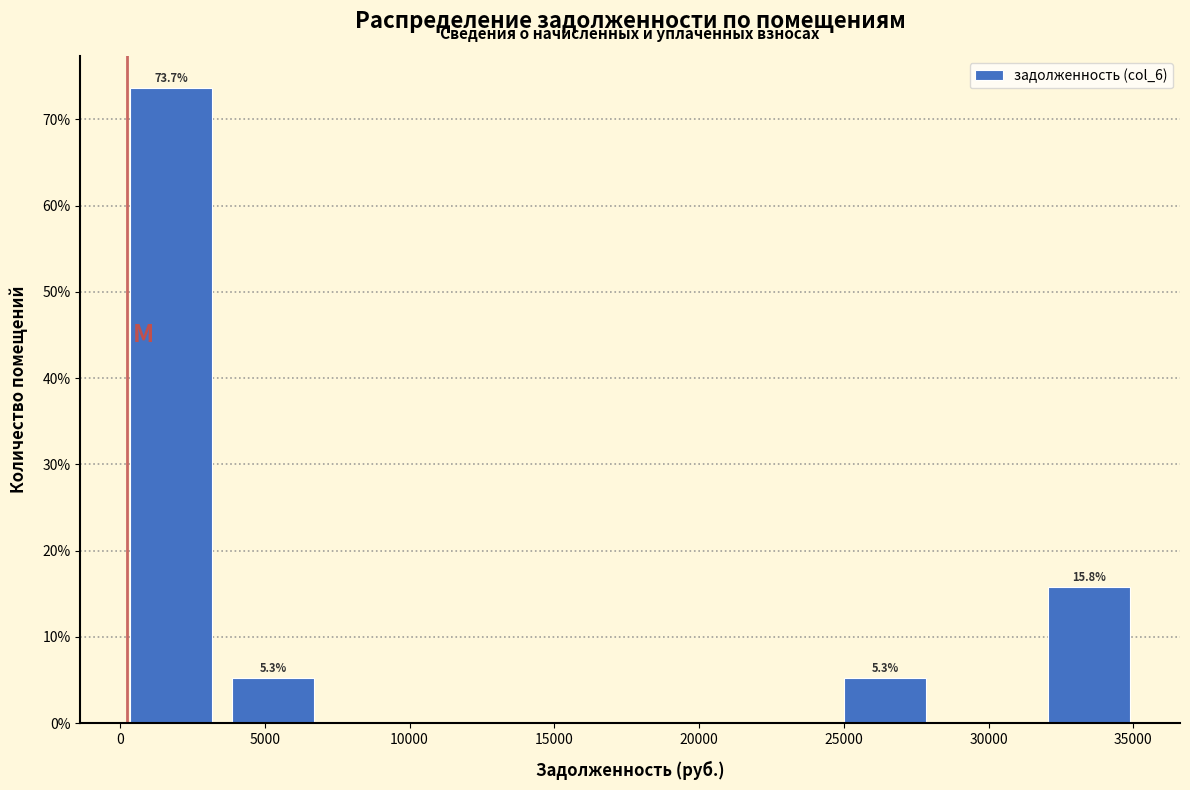

Over which range of the x-axis is the bar tallest?

0 to 3500